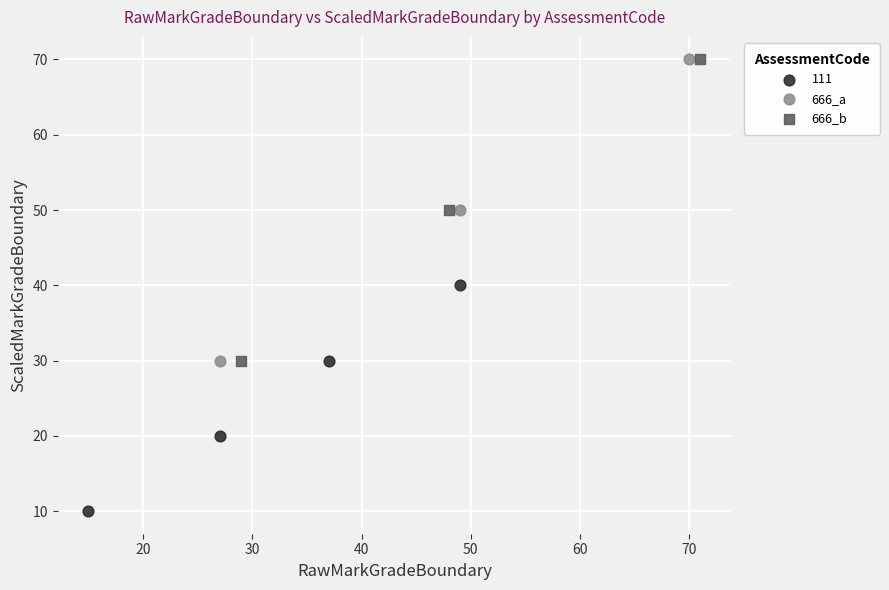

Which series reaches the minimum Y coordinate?

111